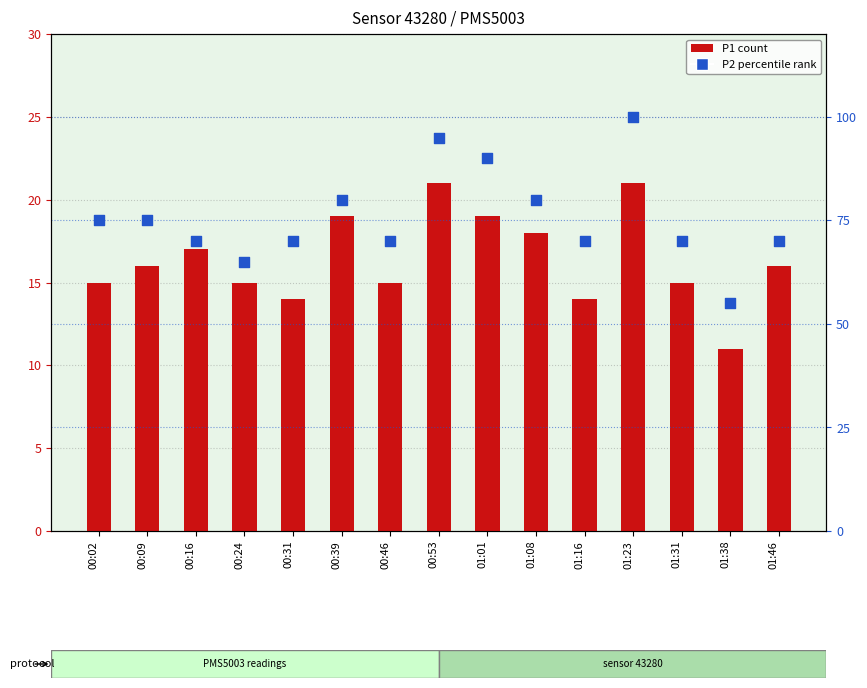

What is the total value across all series at 00:46?

85